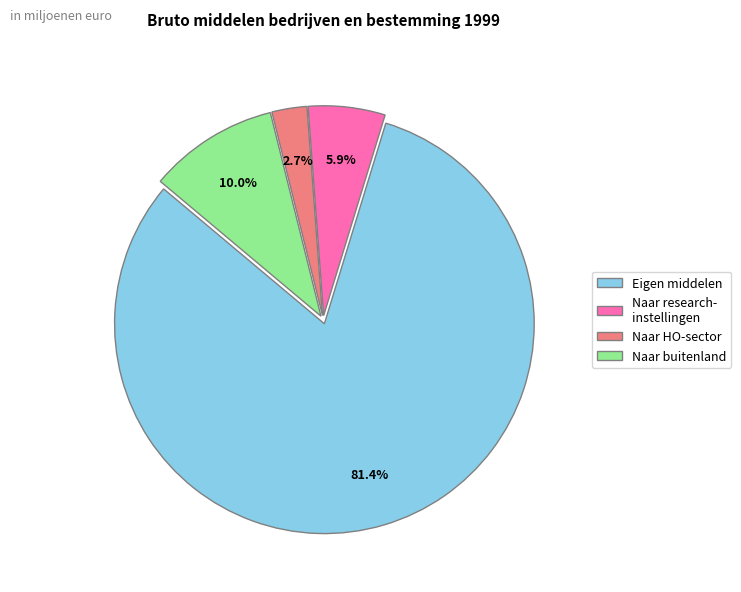

Rank the categories by value from highest to lowest.

Eigen middelen, Naar buitenland, Naar research- instellingen, Naar HO-sector